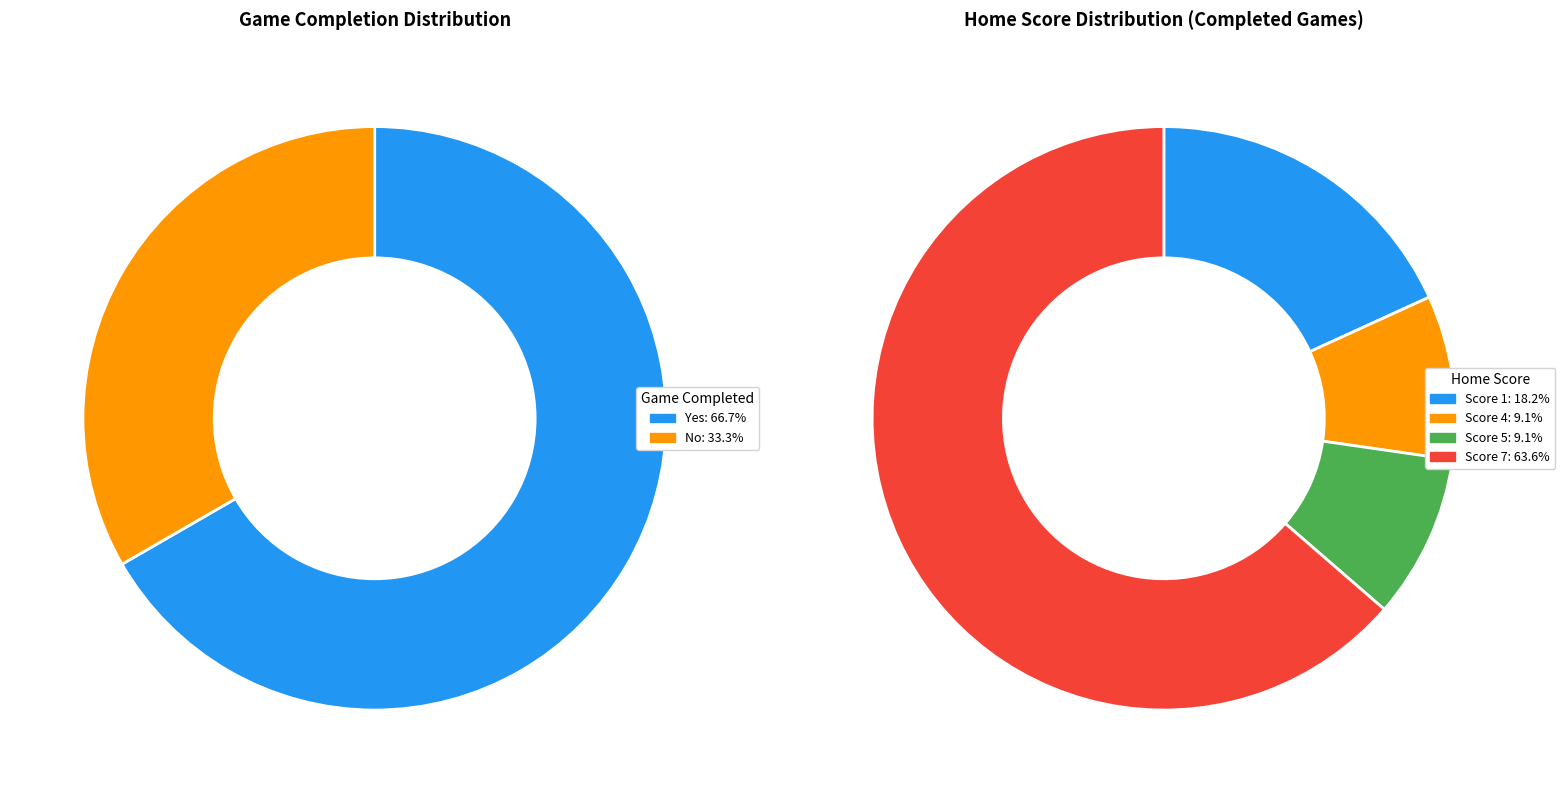

Does 14 represent more than half of the total?

No